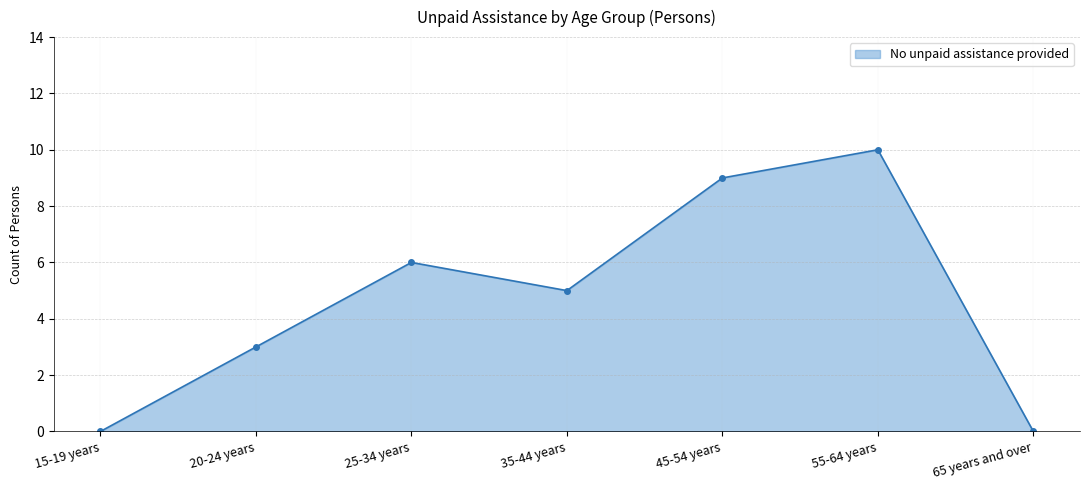

How many lines are shown in the chart?

1